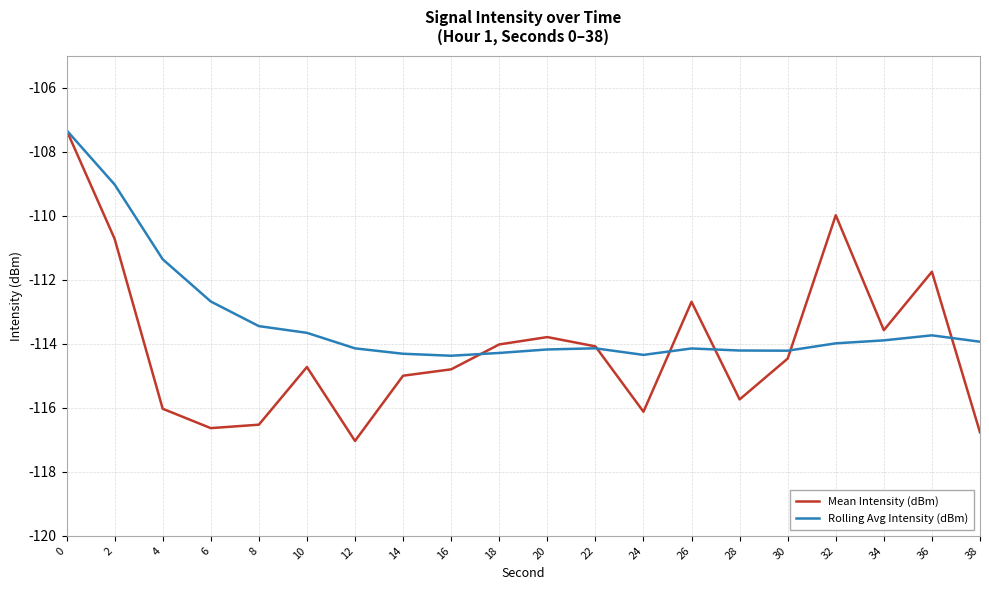

List the series in order of their overall mean, lowest first.

Mean Intensity (dBm), Rolling Avg Intensity (dBm)